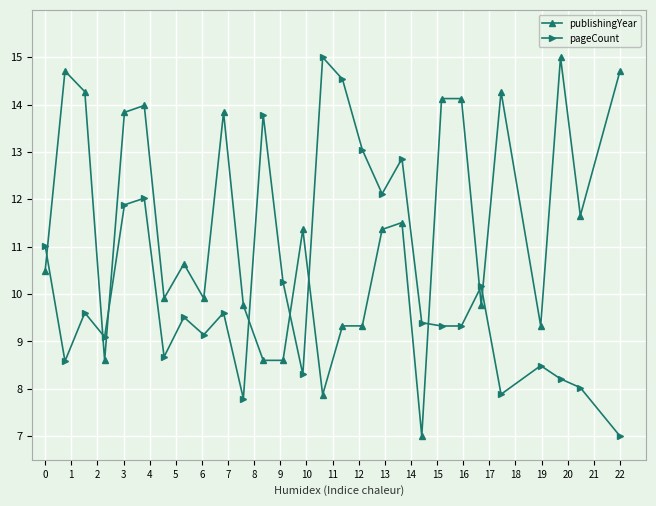

True or false: publishingYear and pageCount intersect in this chart.

True